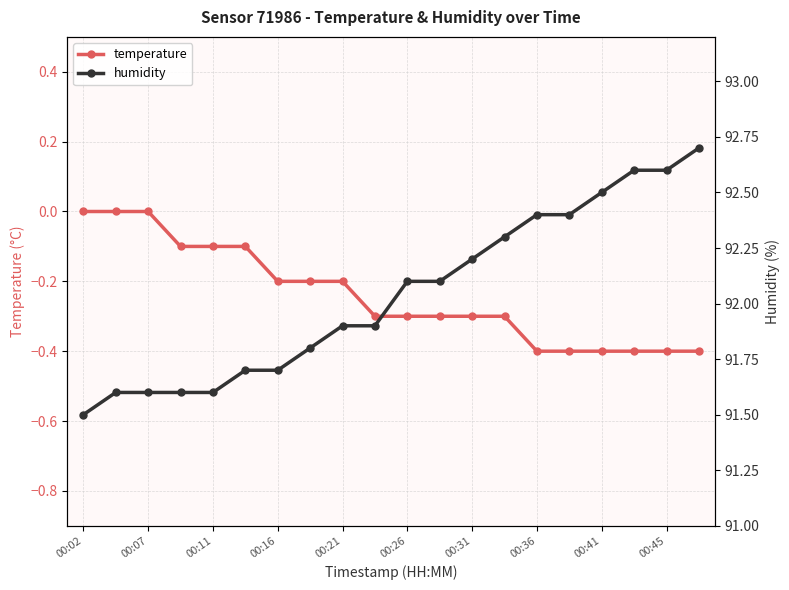

What is the minimum value for temperature?

-0.4